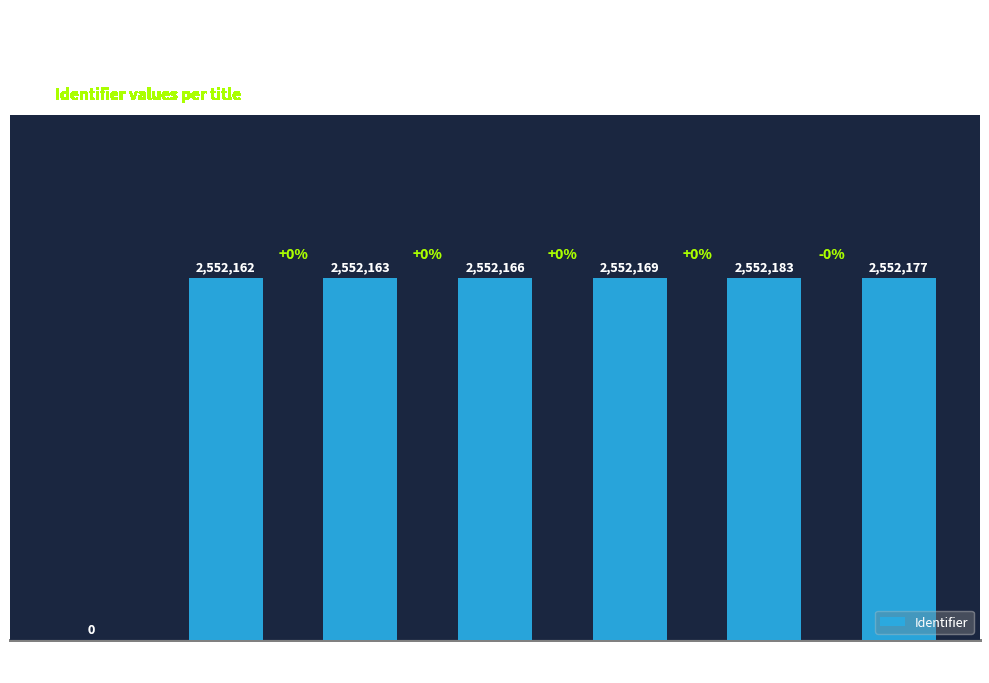

Between Thuisopdracht and Verwijzing, which is larger?

Thuisopdracht